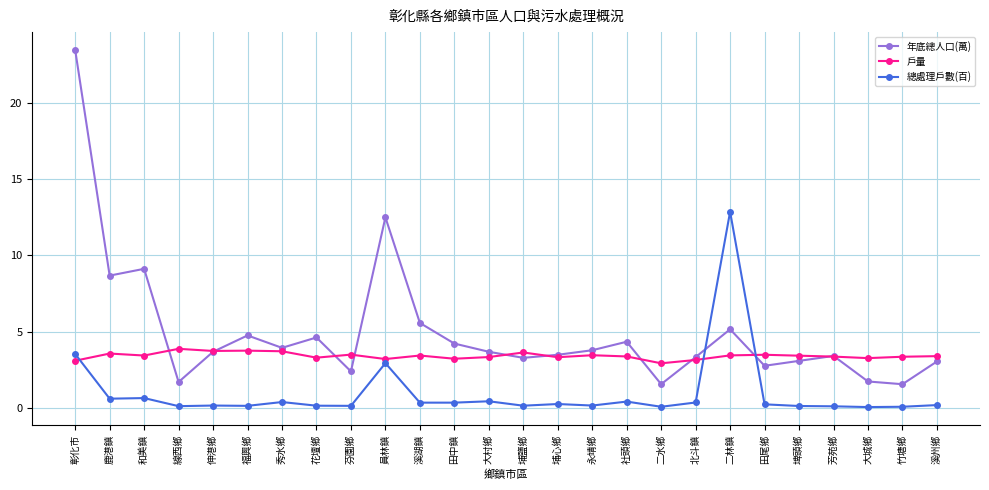

What is the value of the 年底總人口(萬) point at the 25th from the left?

1.5